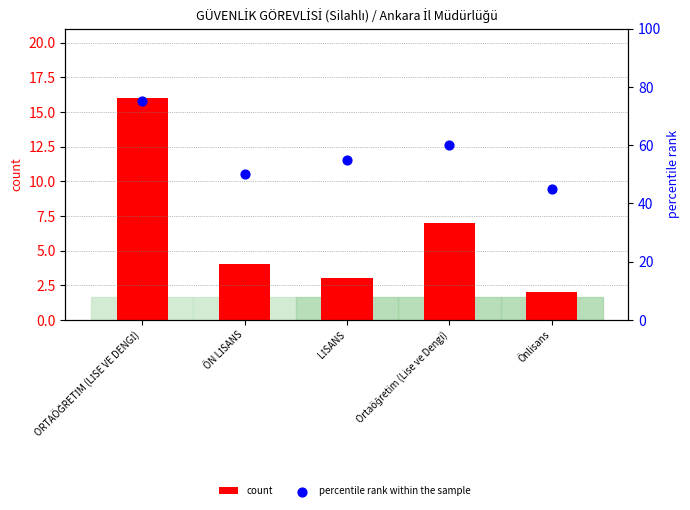

Which series has the largest total across all categories?

percentile rank within the sample